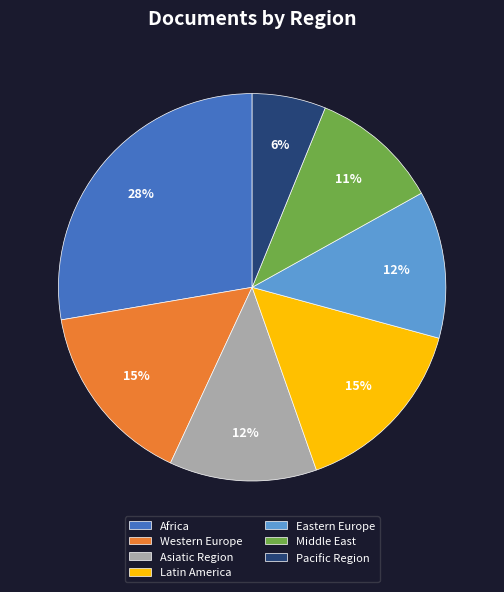

Is it true that Western Europe is 10% of the pie?

False